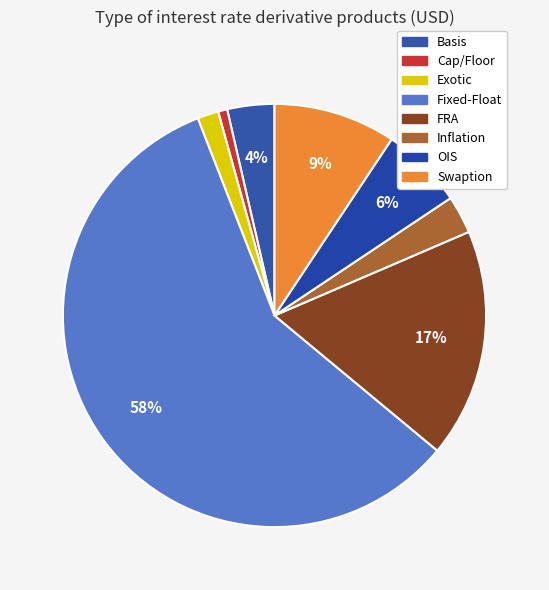

The Fixed-Float slice represents 58% of the pie. True or false?

True